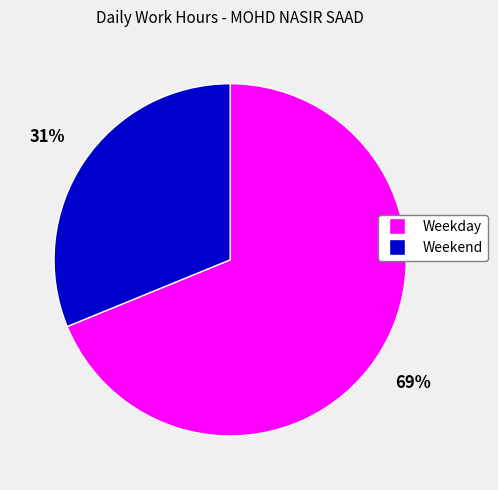

Is there a majority slice in this chart?

Yes